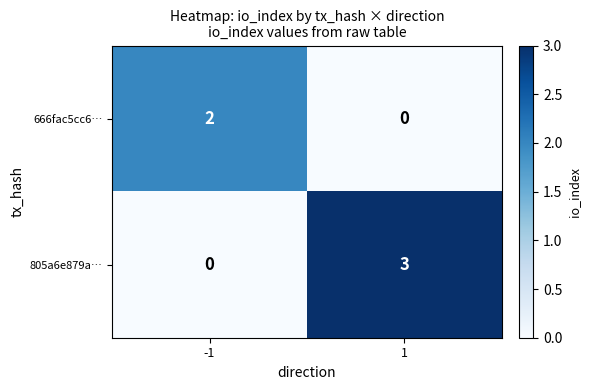

Rank the series at 1 from highest to lowest value.

805a6e879a…, 666fac5cc6…